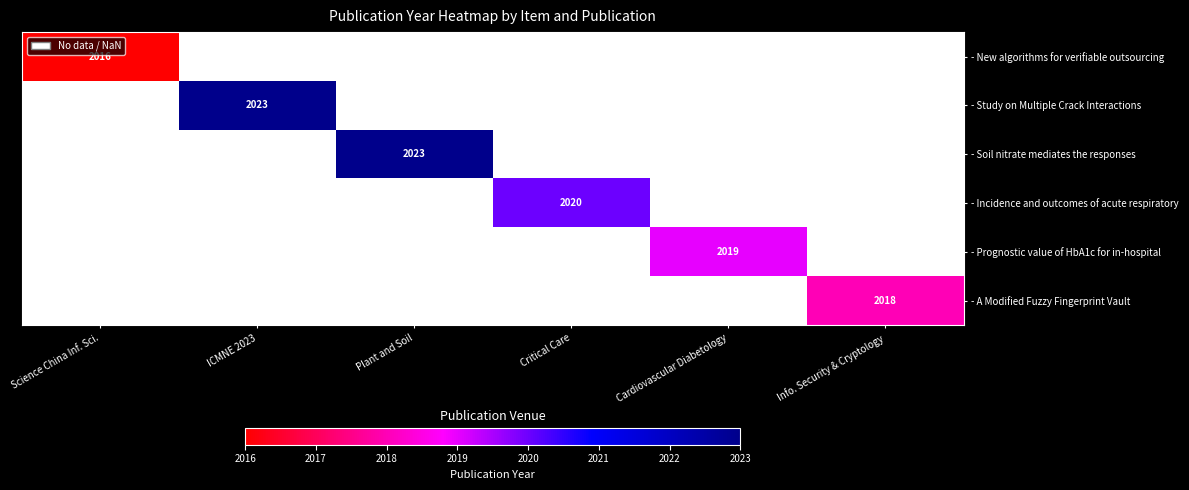

How many series are shown in this chart?

6